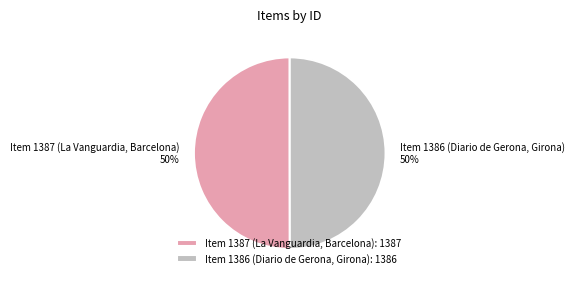

Do Item 1386 (Diario de Gerona, Girona): 1386 and Item 1387 (La Vanguardia, Barcelona): 1387 together represent more than half of the pie?

Yes